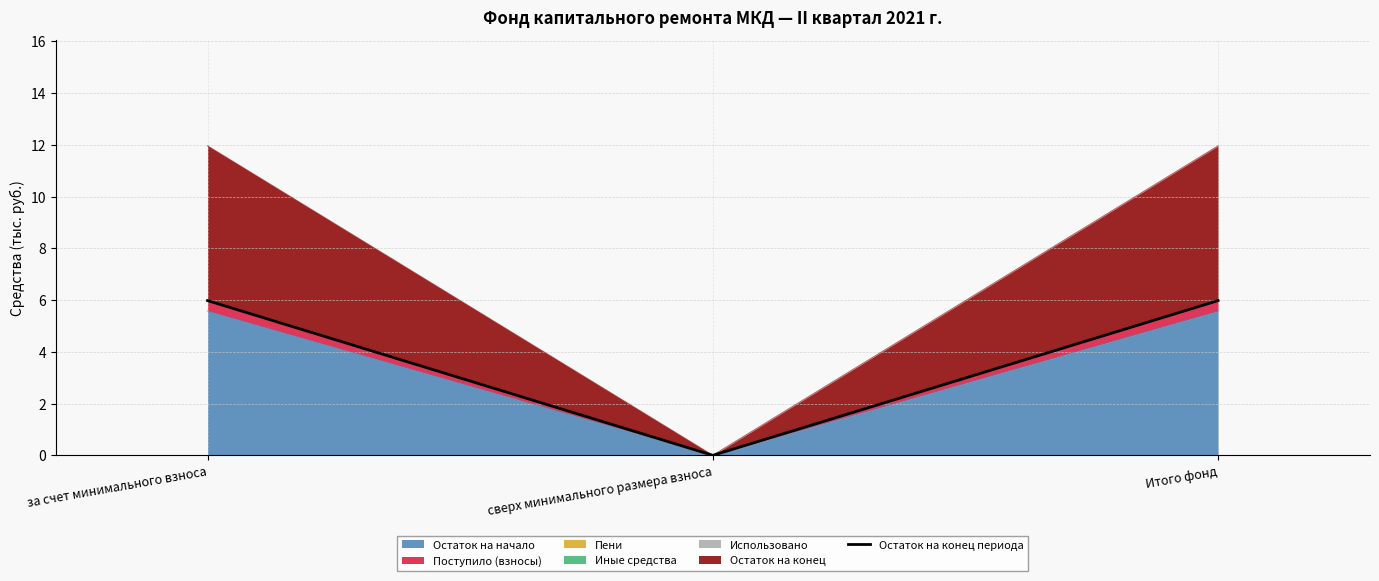

Which category has the highest value across all series?

за счет минимального взноса